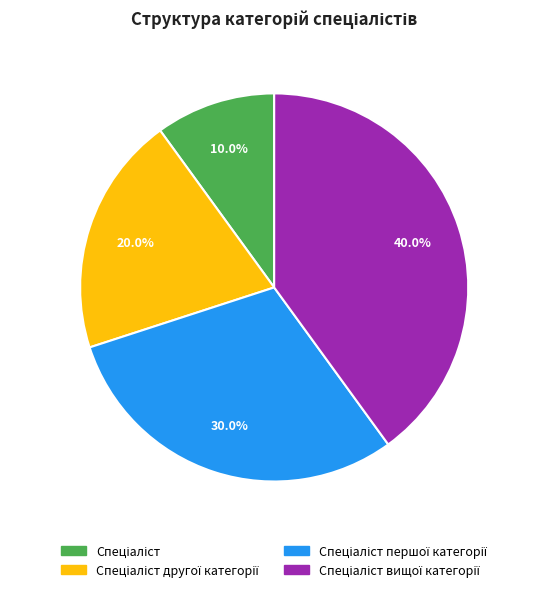

Is there any slice that represents more than half of the pie?

No